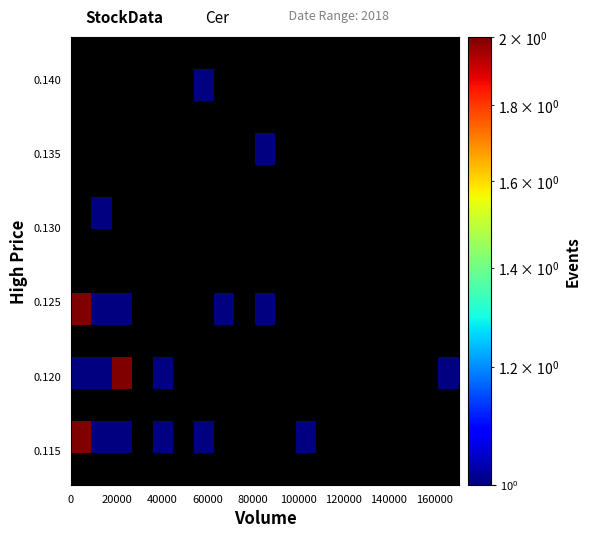

How many distinct data groups are displayed?

14